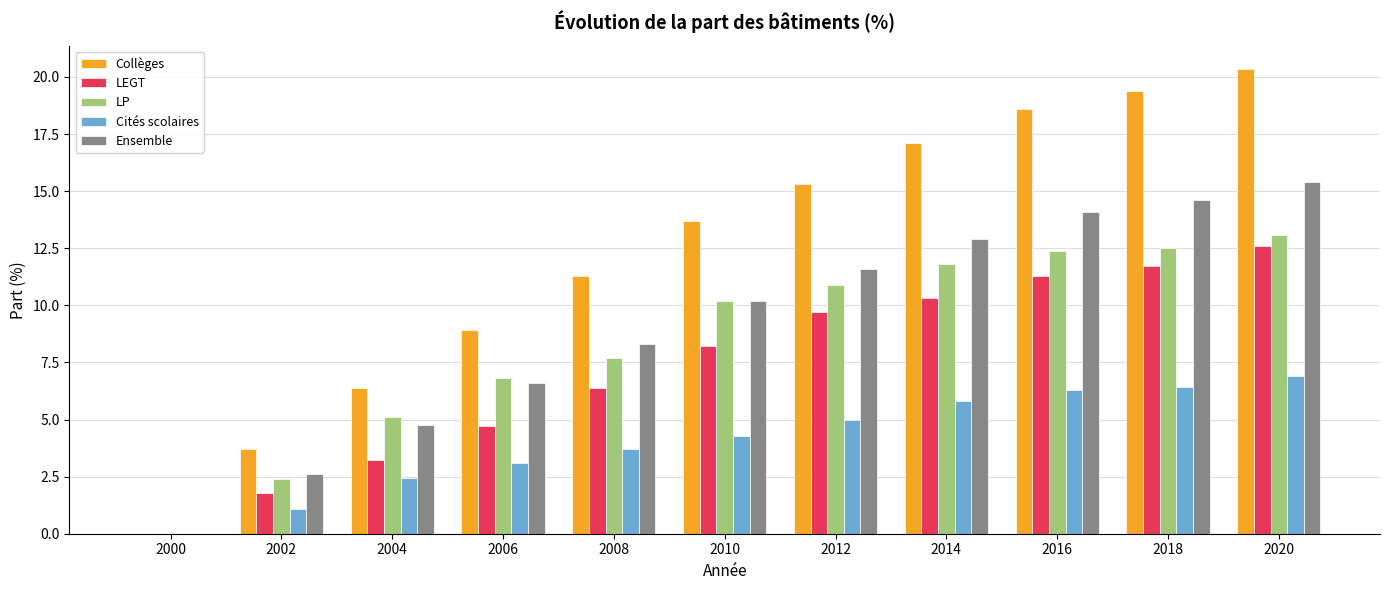

What is the sum of all Cités scolaires values?

45.1